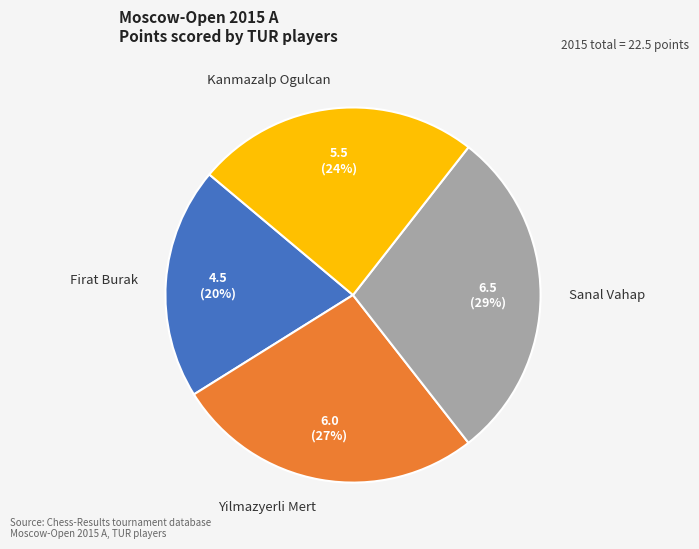

How many segments does this pie chart have?

4